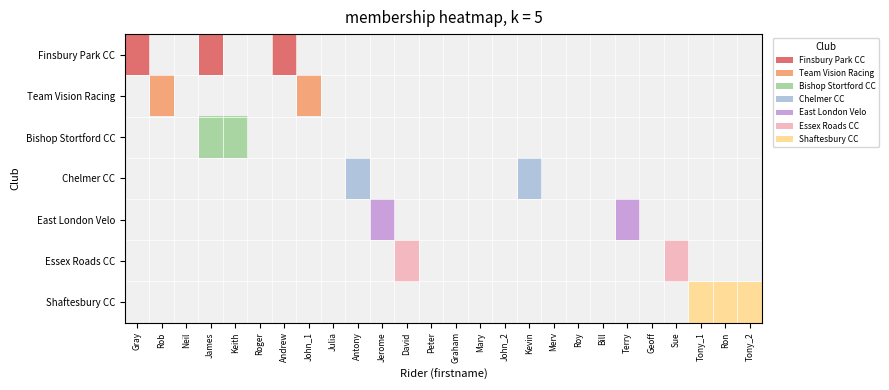

Reading left to right, extract all data points from this chart.

Finsbury Park CC: 1	0	0	1	0	0	1	0	0	0	0	0	0	0	0	0	0	0	0	0	0	0	0	0	0	0
Team Vision Racing: 0	2	0	0	0	0	0	2	0	0	0	0	0	0	0	0	0	0	0	0	0	0	0	0	0	0
Bishop Stortford CC: 0	0	0	3	3	0	0	0	0	0	0	0	0	0	0	0	0	0	0	0	0	0	0	0	0	0
Chelmer CC: 0	0	0	0	0	0	0	0	0	4	0	0	0	0	0	0	4	0	0	0	0	0	0	0	0	0
East London Velo: 0	0	0	0	0	0	0	0	0	0	5	0	0	0	0	0	0	0	0	0	5	0	0	0	0	0
Essex Roads CC: 0	0	0	0	0	0	0	0	0	0	0	6	0	0	0	0	0	0	0	0	0	0	6	0	0	0
Shaftesbury CC: 0	0	0	0	0	0	0	0	0	0	0	0	0	0	0	0	0	0	0	0	0	0	0	7	7	7